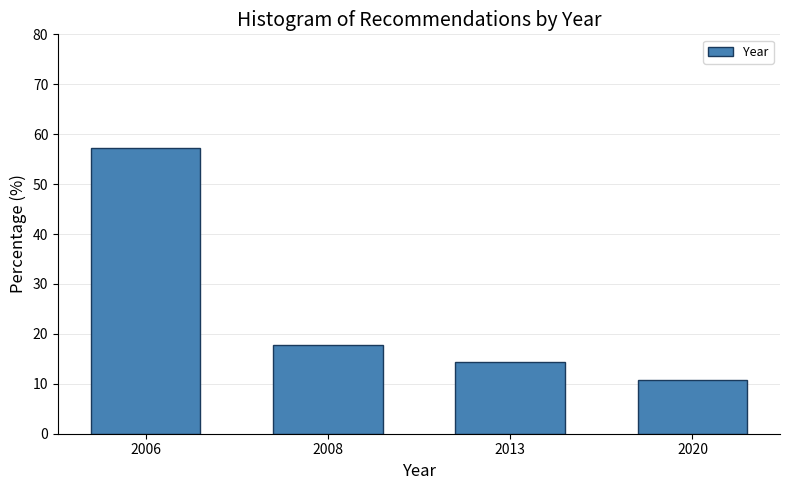

Reading left to right, transcribe all the data shown in this chart.

57.1	17.9	14.3	10.7